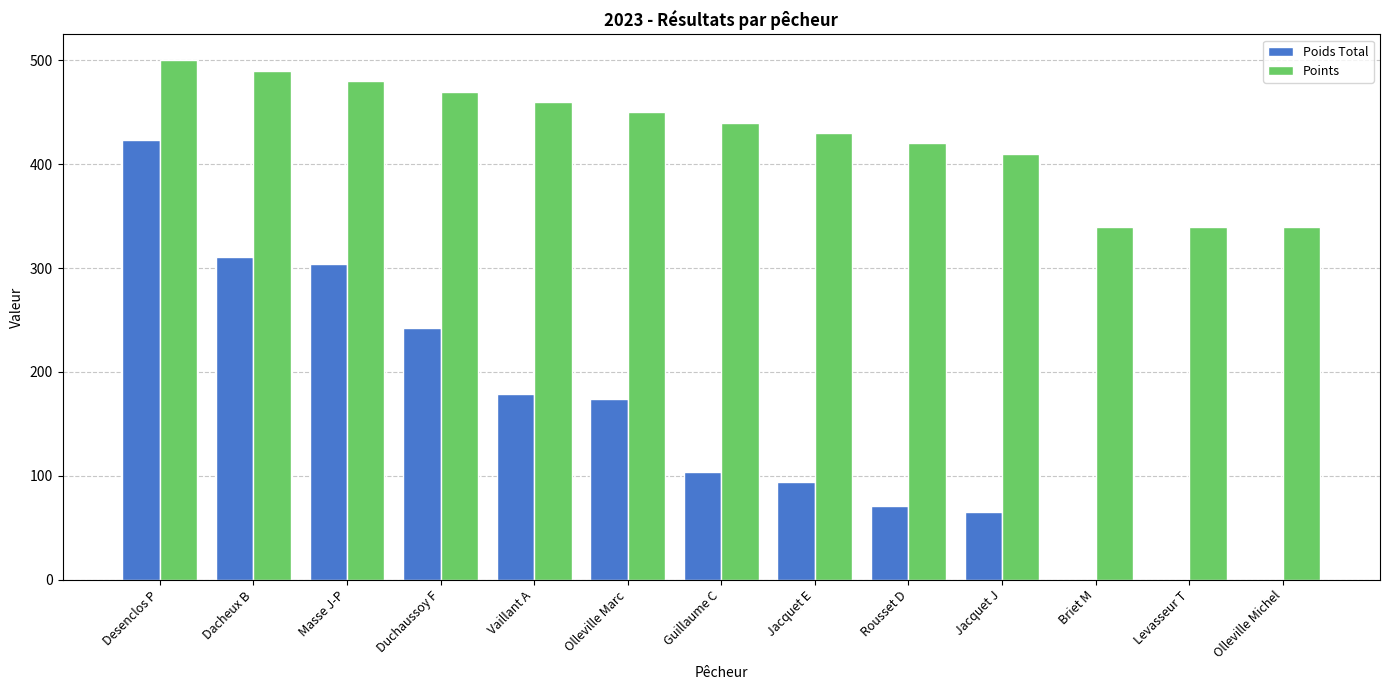

Is it true that Poids Total equals 187 at Masse J-P?

False